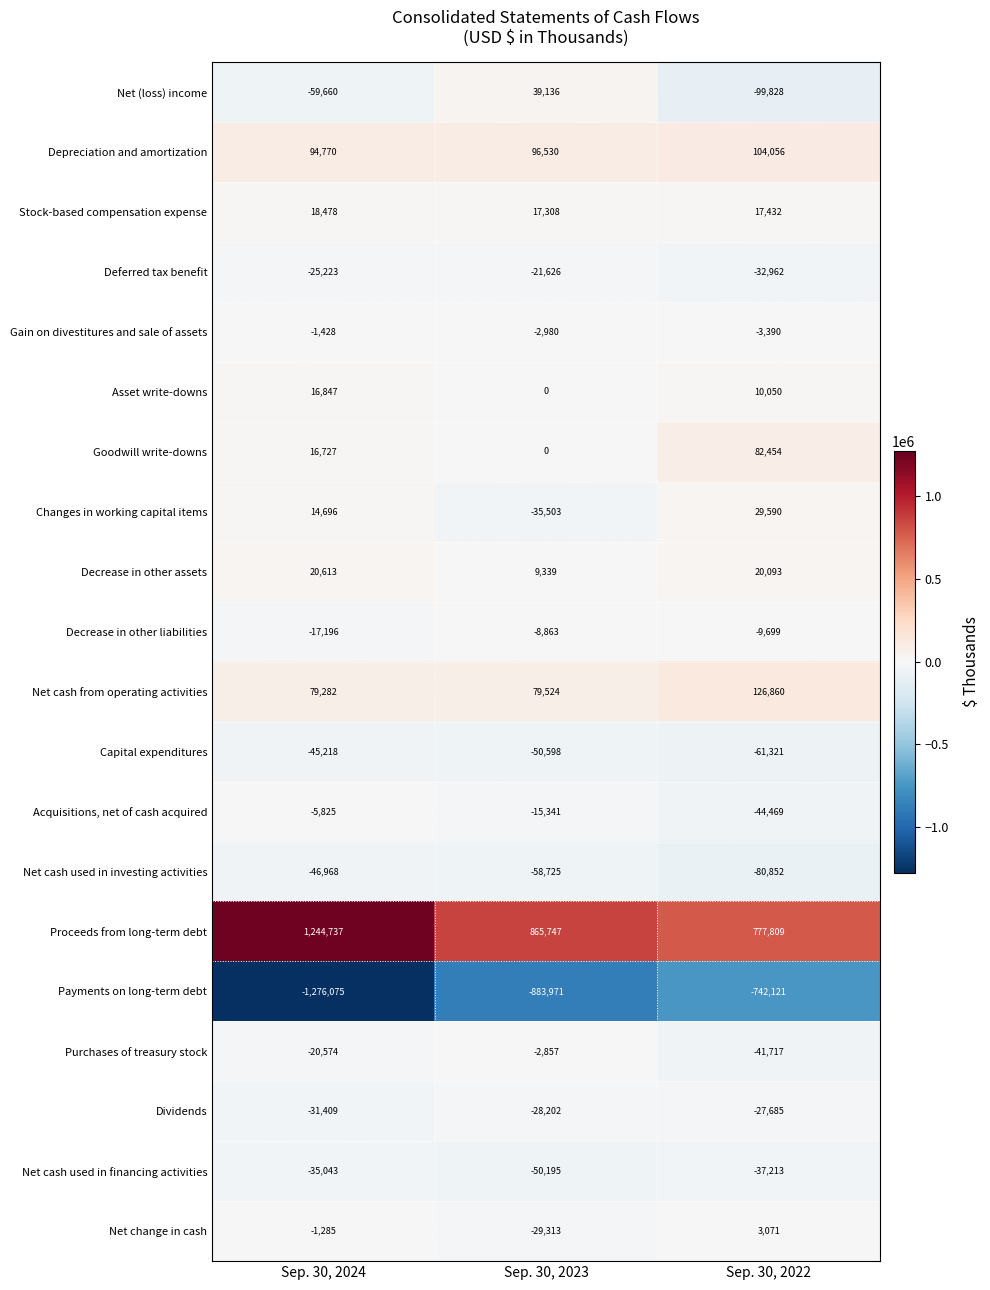

Which category has the highest value across all series?

Sep. 30, 2024